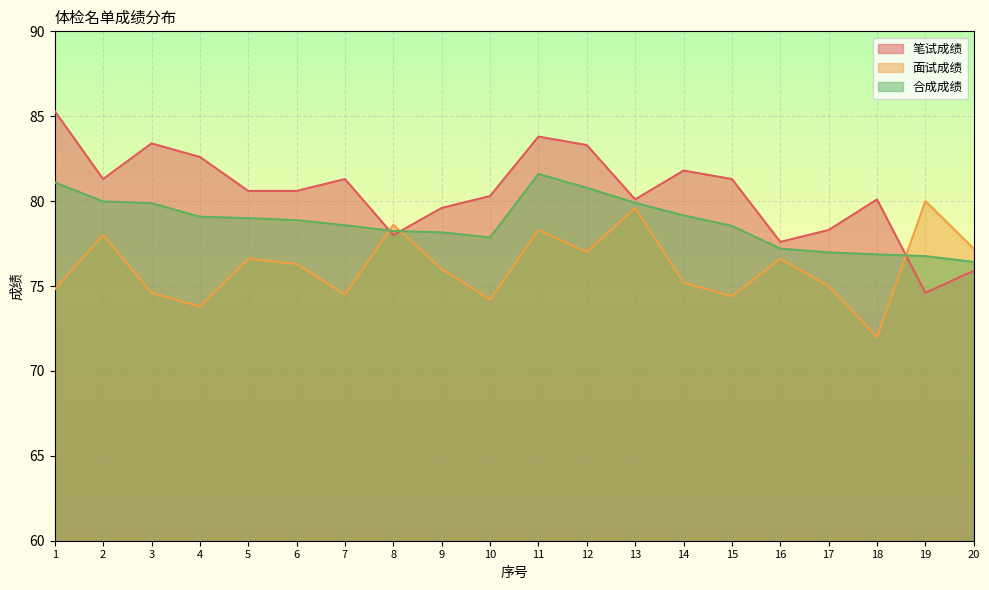

Reading left to right, extract all data points from this chart.

笔试成绩: 1=85.3	2=81.3	3=83.4	4=82.6	5=80.6	6=80.6	7=81.3	8=78.0	9=79.6	10=80.3	11=83.8	12=83.3	13=80.1	14=81.8	15=81.3	16=77.6	17=78.3	18=80.1	19=74.6	20=75.9
面试成绩: 1=74.8	2=78.0	3=74.6	4=73.8	5=76.6	6=76.3	7=74.5	8=78.6	9=76.0	10=74.2	11=78.3	12=77.0	13=79.6	14=75.2	15=74.4	16=76.6	17=75.0	18=72.0	19=80.0	20=77.2
合成成绩: 1=81.1	2=80.0	3=79.9	4=79.1	5=79.0	6=78.9	7=78.6	8=78.2	9=78.2	10=77.9	11=81.6	12=80.8	13=79.9	14=79.2	15=78.5	16=77.2	17=77.0	18=76.9	19=76.8	20=76.4